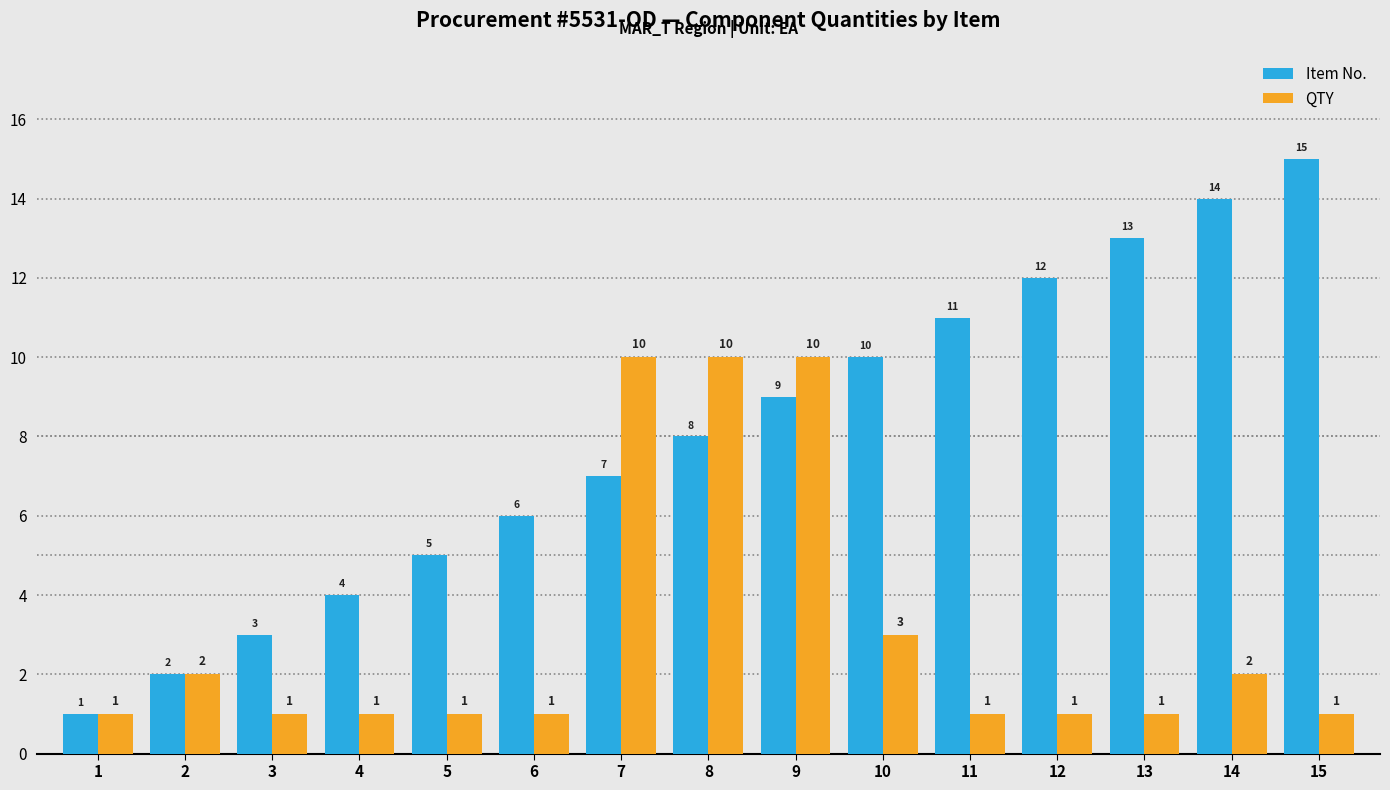

How many distinct data groups are displayed?

2